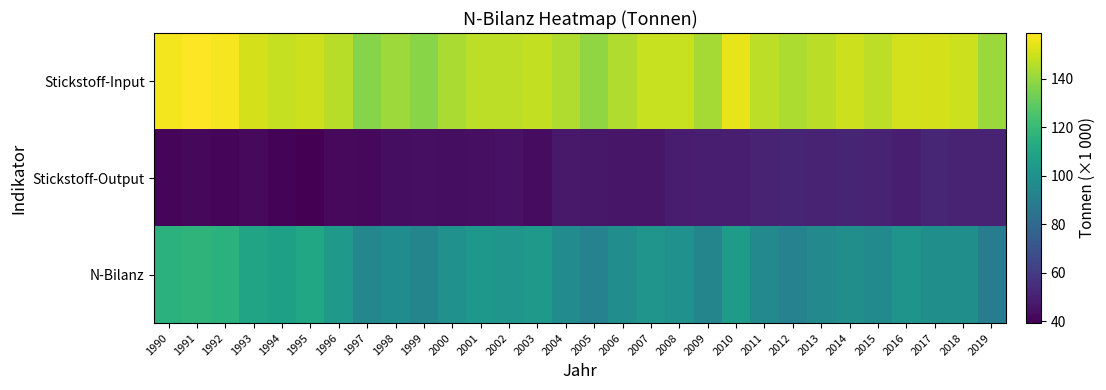

Reading left to right, what are all the values shown in this chart?

Stickstoff-Input: 1990=156.8	1991=158.8	1992=157.3	1993=151.3	1994=148.2	1995=149.7	1996=146.1	1997=137.0	1998=141.2	1999=137.6	2000=143.7	2001=147.0	2002=146.9	2003=147.6	2004=144.6	2005=139.2	2006=144.8	2007=148.6	2008=148.6	2009=142.9	2010=154.5	2011=147.0	2012=144.0	2013=146.3	2014=149.7	2015=147.2	2016=150.6	2017=151.0	2018=149.9	2019=140.9
Stickstoff-Output: 1990=40.9	1991=41.9	1992=41.4	1993=42.3	1994=40.7	1995=39.3	1996=42.3	1997=42.1	1998=43.9	1999=44.0	2000=43.8	2001=44.1	2002=45.2	2003=43.5	2004=47.7	2005=47.0	2006=46.8	2007=46.7	2008=48.7	2009=49.4	2010=49.2	2011=51.3	2012=51.6	2013=50.6	2014=51.5	2015=51.2	2016=49.4	2017=52.0	2018=51.0	2019=51.2
N-Bilanz: 1990=115.9	1991=116.9	1992=115.9	1993=109.0	1994=107.5	1995=110.3	1996=103.8	1997=94.9	1998=97.3	1999=93.6	2000=99.9	2001=102.9	2002=101.7	2003=104.2	2004=96.9	2005=92.2	2006=98.0	2007=101.9	2008=99.9	2009=93.6	2010=105.3	2011=95.7	2012=92.4	2013=95.7	2014=98.2	2015=95.9	2016=101.1	2017=99.0	2018=98.9	2019=89.7